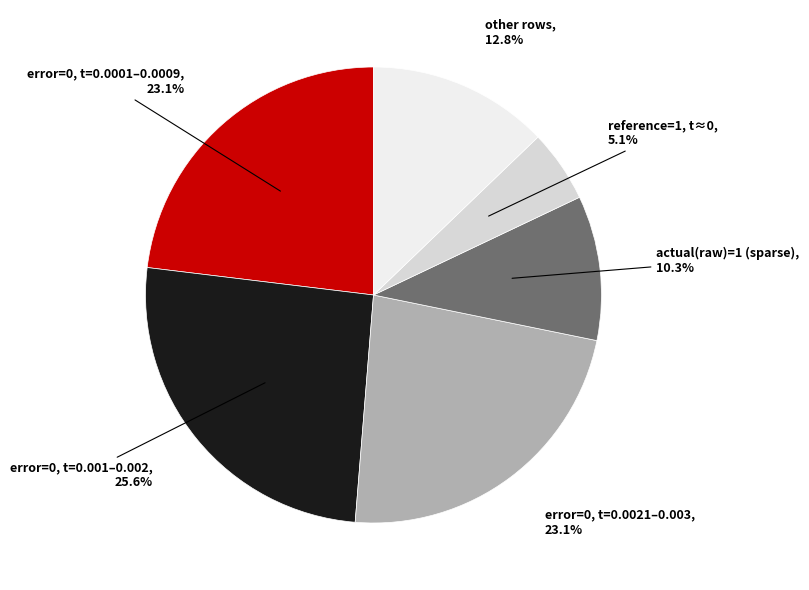

Is there any slice that represents more than half of the pie?

No